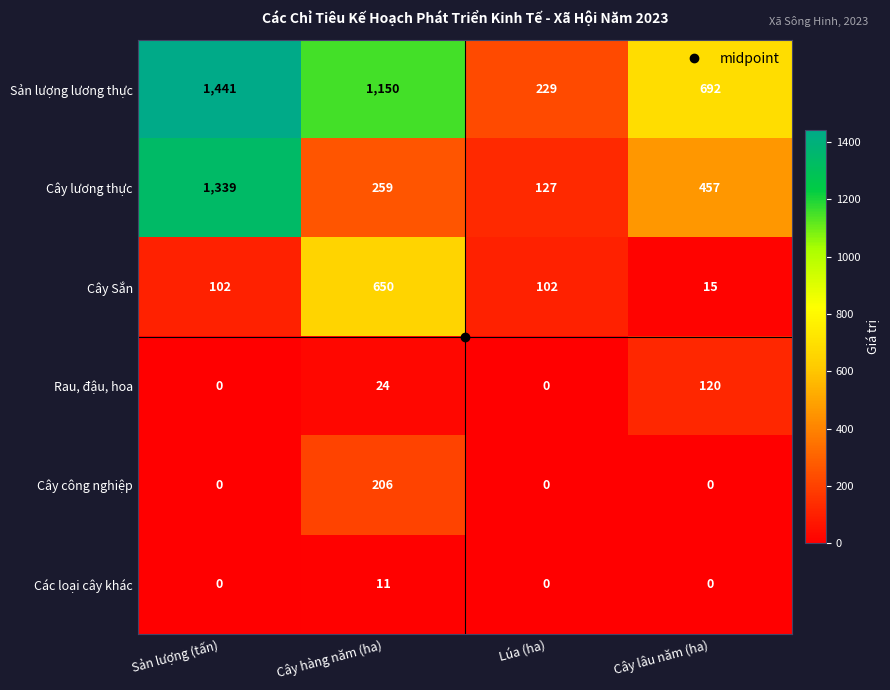

At which category is the sum across all series the highest?

Sản lượng (tấn)